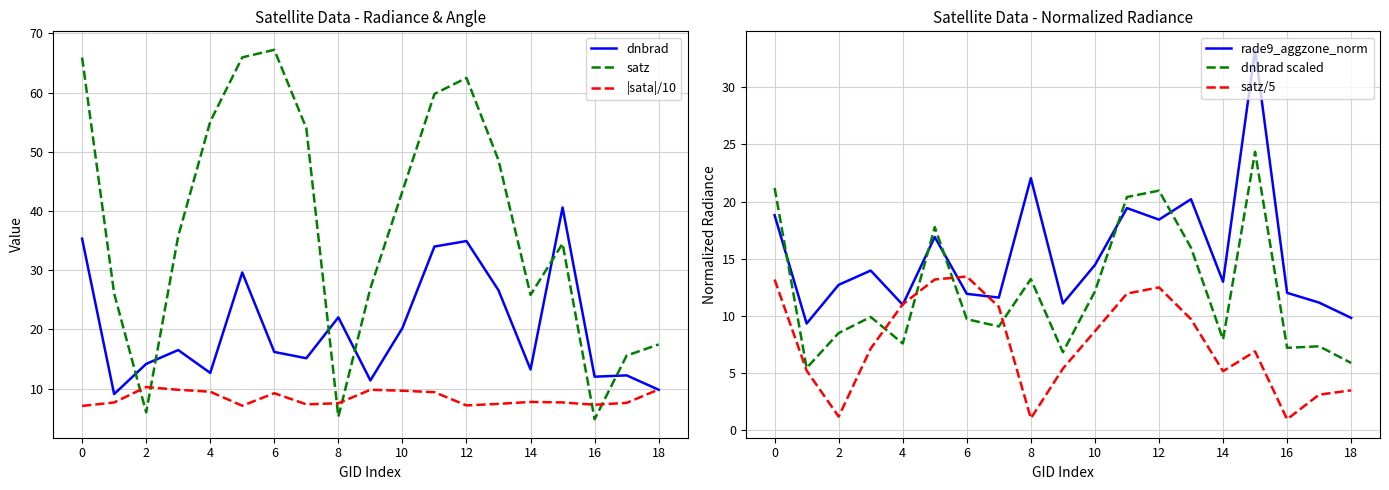

Reading left to right, extract all data points from this chart.

dnbrad: 35.3	9.1	14.2	16.5	12.7	29.6	16.2	15.1	22.0	11.4	20.2	34.0	34.9	26.6	13.2	40.6	12.0	12.2	9.8
satz: 65.9	26.1	6.0	35.7	55.1	66.0	67.2	54.0	5.2	27.0	43.3	59.8	62.5	48.6	25.8	34.5	4.8	15.6	17.5
|sata|/10: 7.1	7.7	10.3	9.8	9.5	7.1	9.2	7.3	7.5	9.8	9.6	9.4	7.2	7.4	7.8	7.7	7.3	7.6	9.9
rade9_aggzone_norm: 18.8	9.3	12.7	14.0	11.0	16.9	11.9	11.6	22.0	11.1	14.5	19.4	18.4	20.2	13.0	33.3	12.0	11.2	9.8
dnbrad scaled: 21.2	5.4	8.5	9.9	7.6	17.8	9.7	9.1	13.2	6.8	12.1	20.4	21.0	16.0	7.9	24.4	7.2	7.3	5.9
satz/5: 13.2	5.2	1.2	7.1	11.0	13.2	13.4	10.8	1.0	5.4	8.7	12.0	12.5	9.7	5.2	6.9	1.0	3.1	3.5